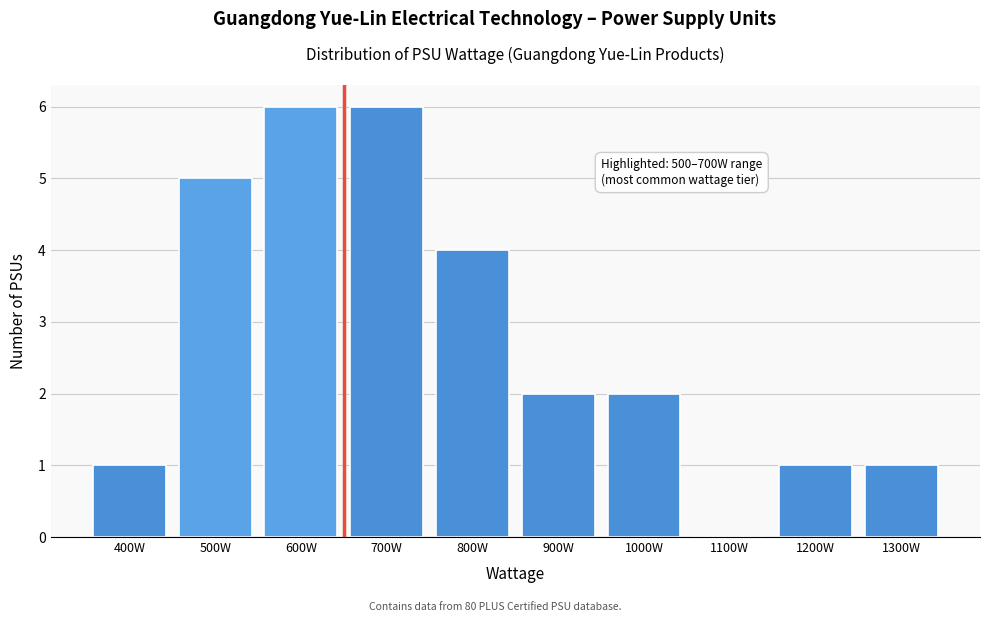

Reading left to right, transcribe all the data shown in this chart.

400W=1	500W=5	600W=6	700W=6	800W=4	900W=2	1000W=2	1100W=0	1200W=1	1300W=1